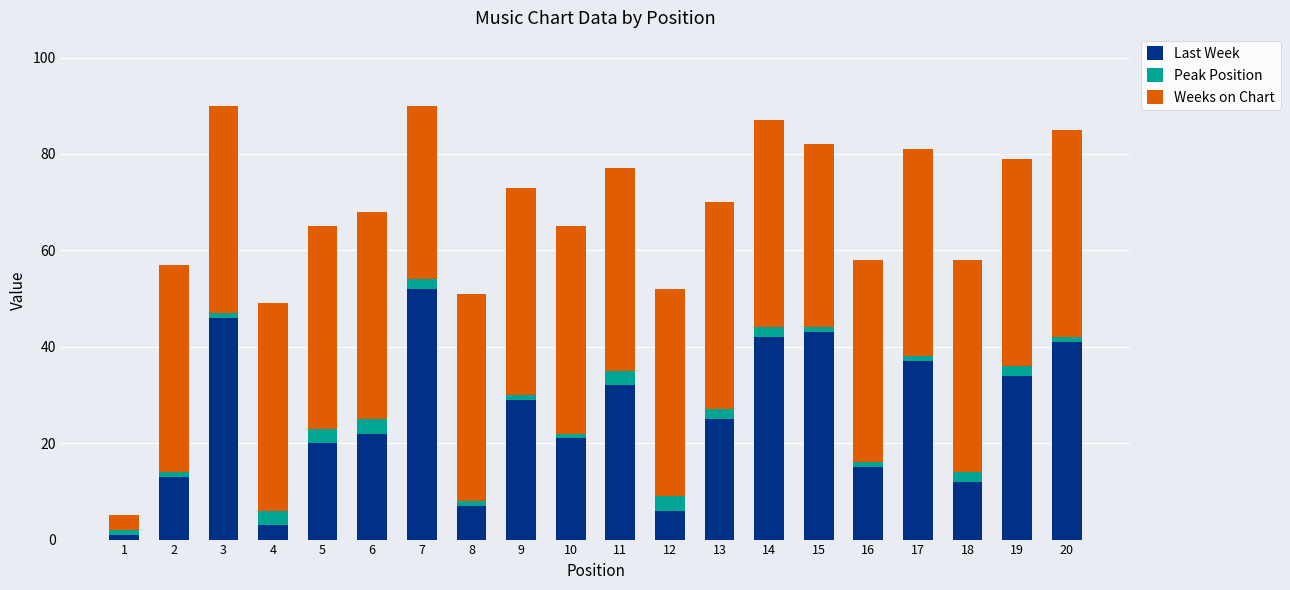

Is it true that Last Week equals 21 at 10?

True